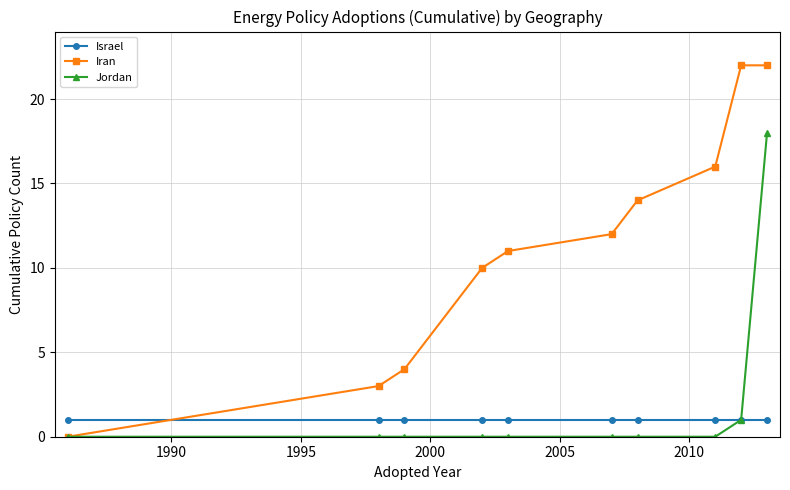

How many times do Iran and Israel cross each other?

1